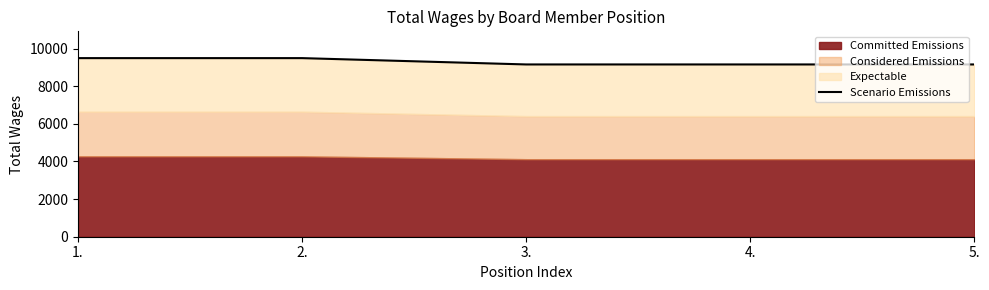

What is the sum of all values?

46437